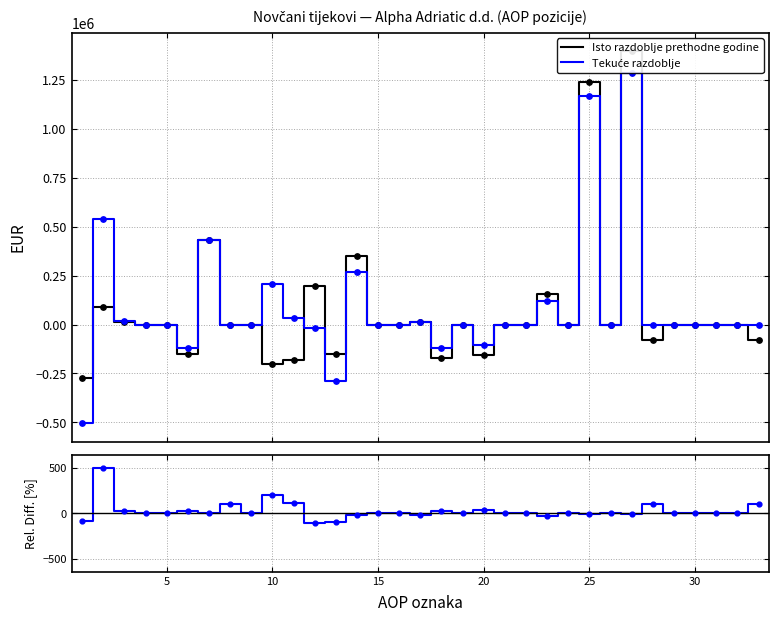

Which series has the largest Y range (max minus min)?

Tekuće razdoblje